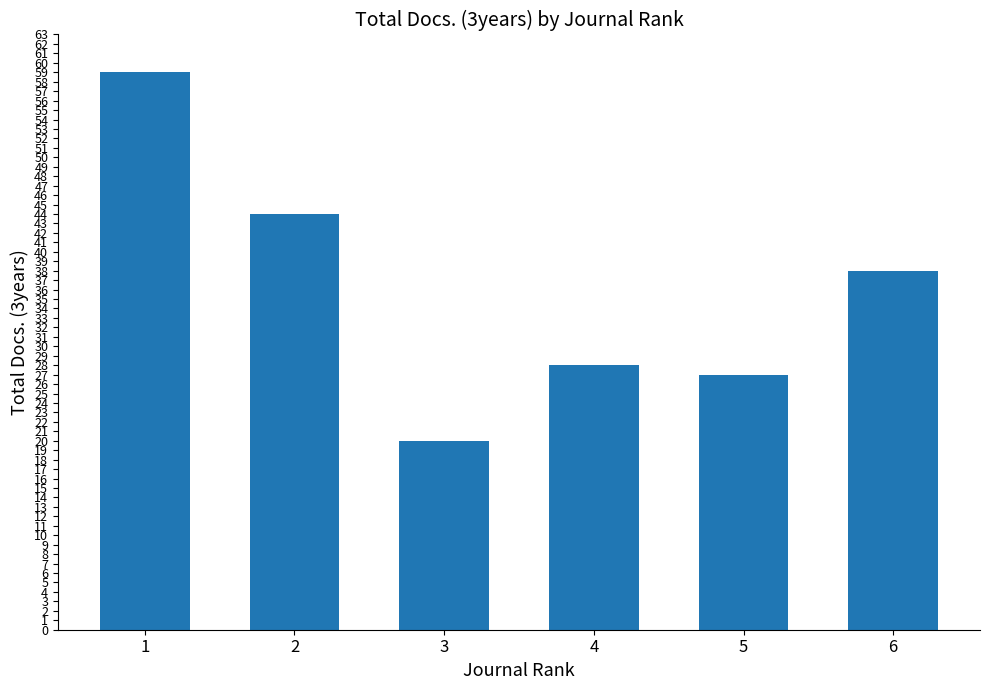

Which has a higher value, 6 or 5?

6